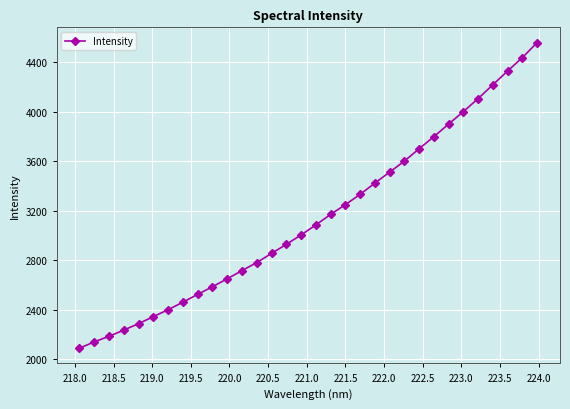

What is the greatest value displayed?

4556.8